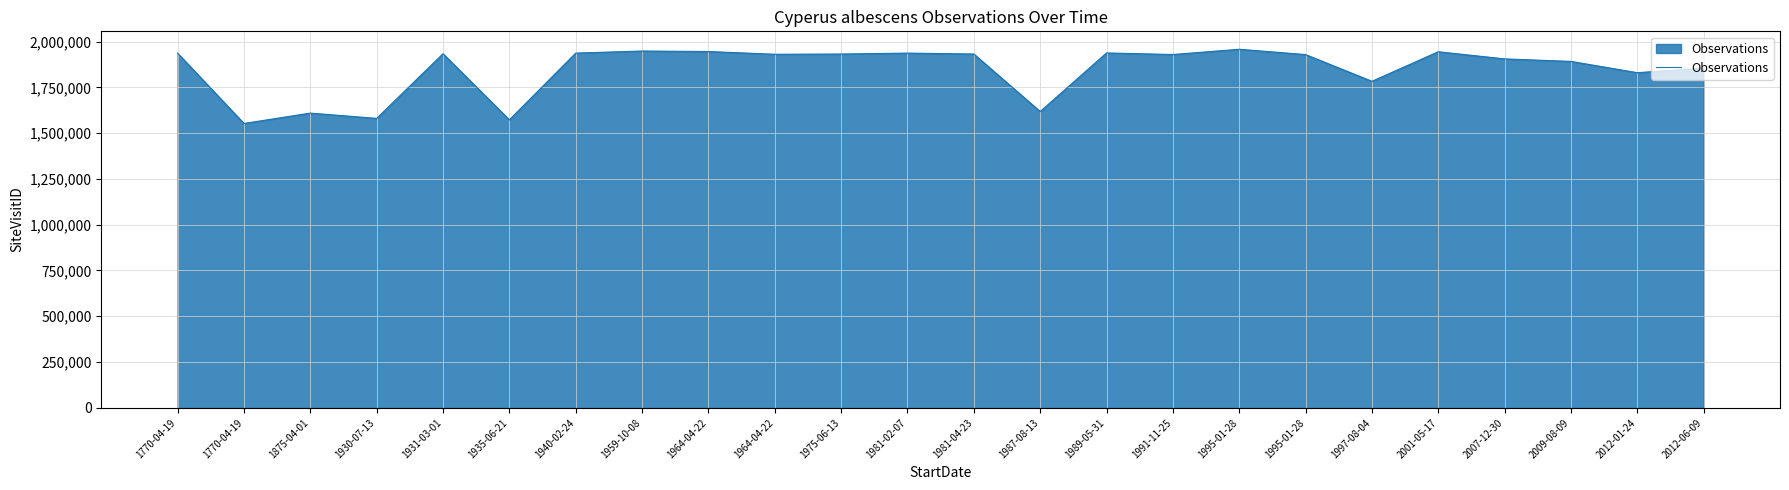

The chart shows a value of 536086 at 2012-01-24. True or false?

False